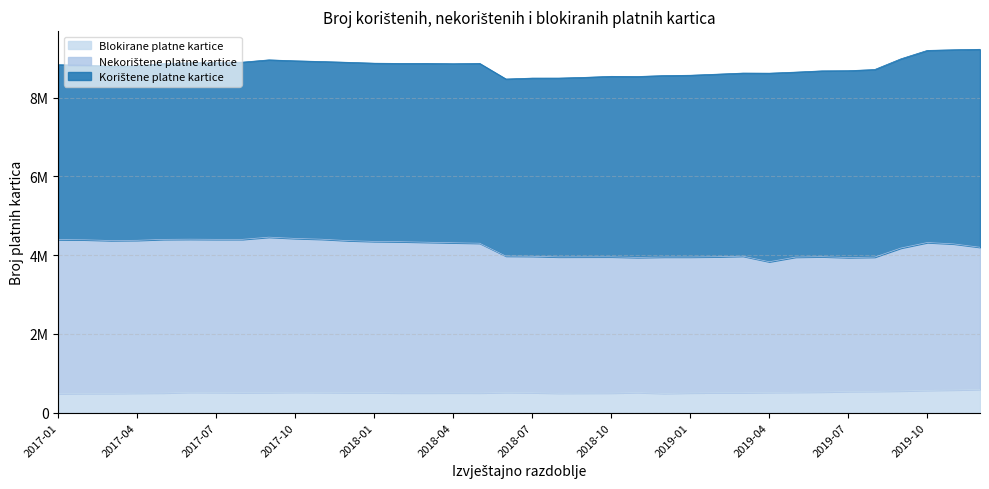

True or false: Blokirane platne kartice and Nekorištene platne kartice intersect in this chart.

False